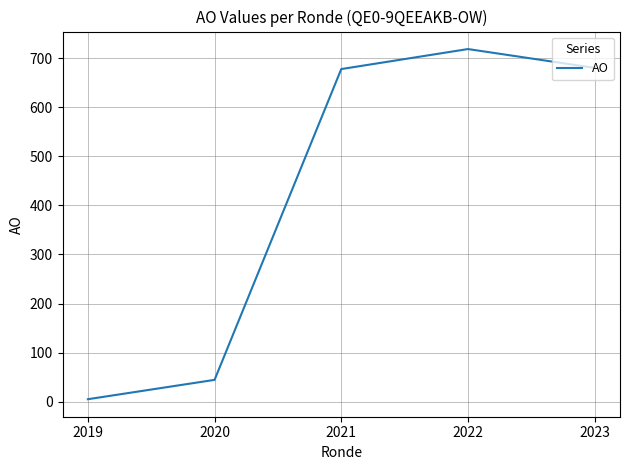

At which category does the data reach its first local peak?

2022